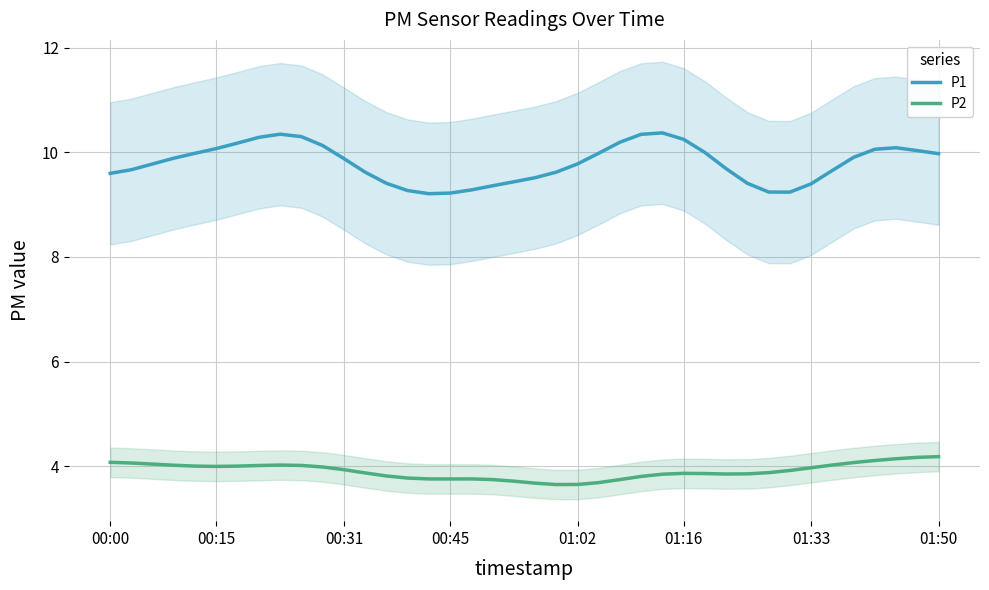

True or false: P1 has a value of 9.4 at 13.

True